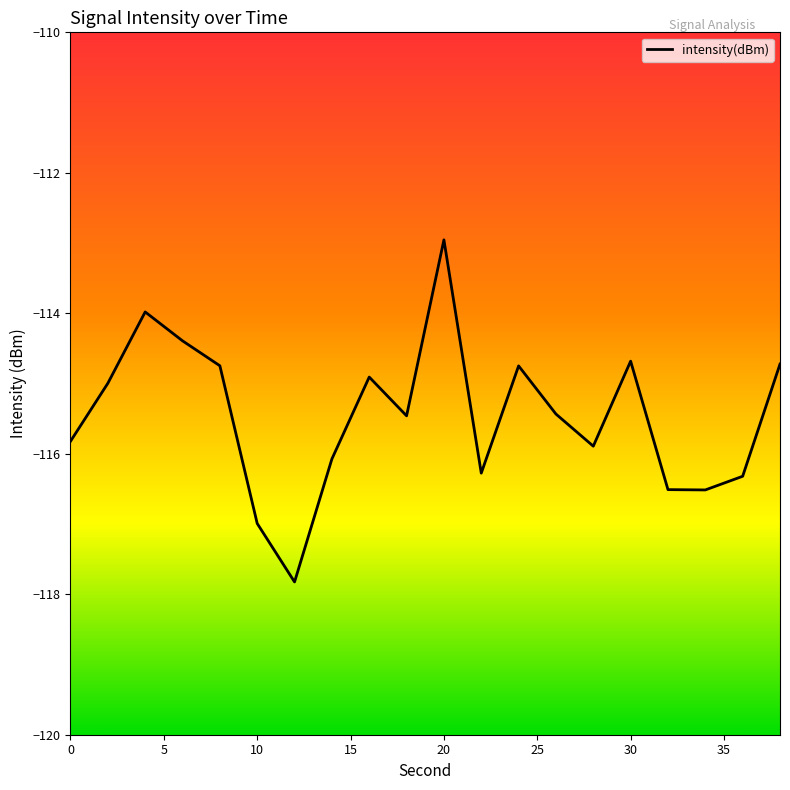

What is the difference between the maximum and minimum values?

4.9